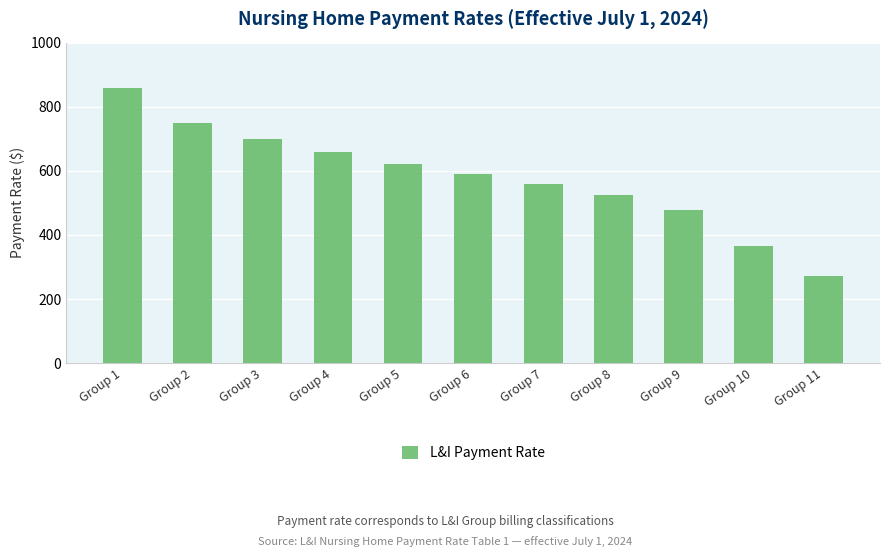

List the labels in order of value, smallest first.

Group 11, Group 10, Group 9, Group 8, Group 7, Group 6, Group 5, Group 4, Group 3, Group 2, Group 1